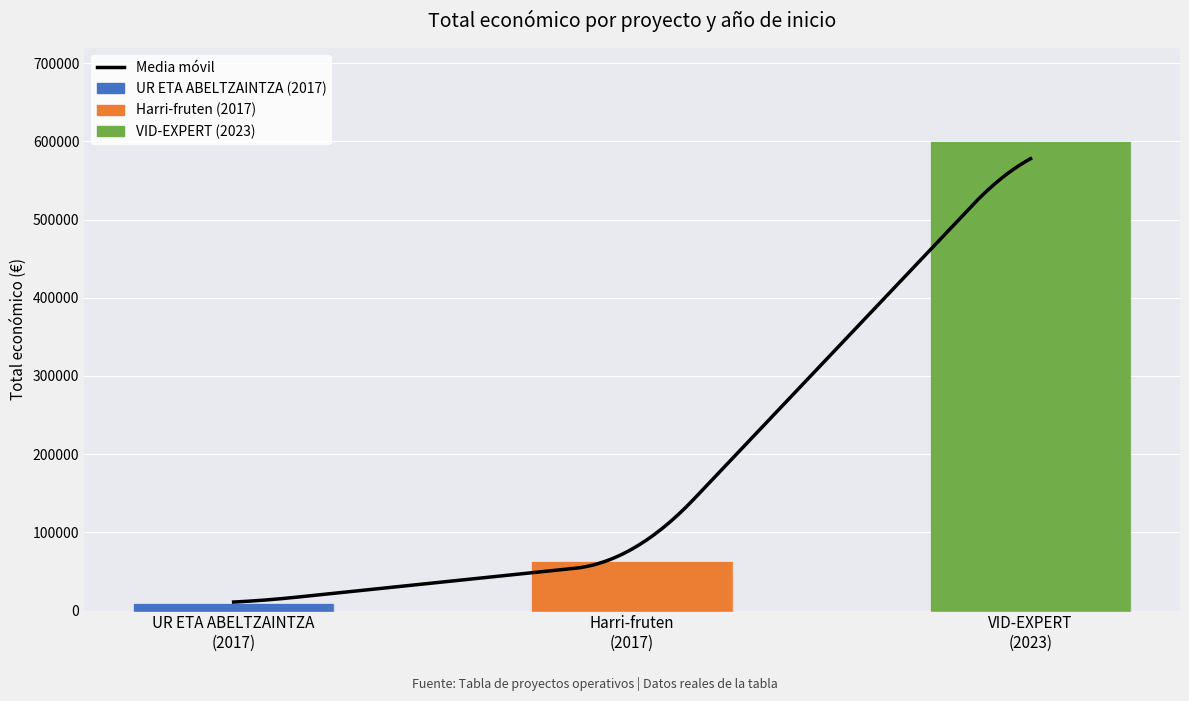

The chart shows a value of 9000 at UR ETA ABELTZAINTZA (2017). True or false?

True